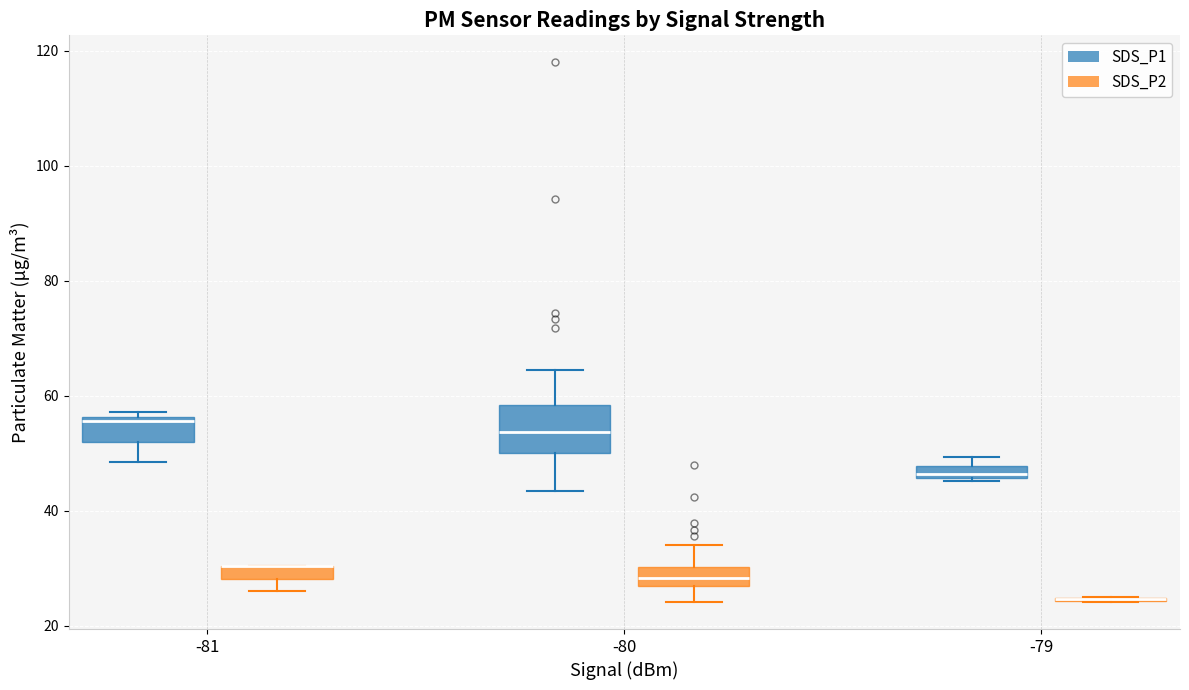

Comparing the boxes themselves (not the whiskers), which one is the tallest?

-80 (SDS_P1)